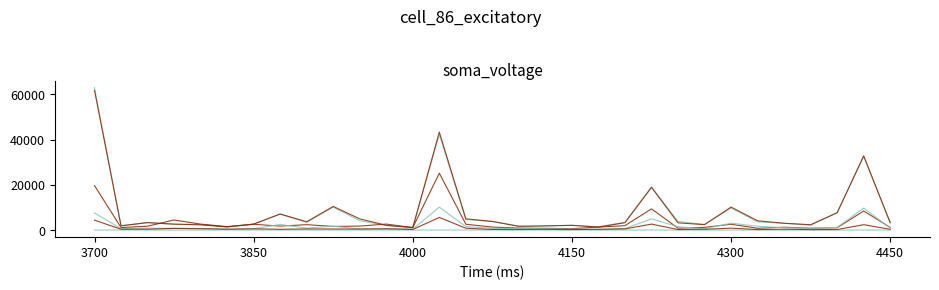

Does the chart have visible grid lines?

No